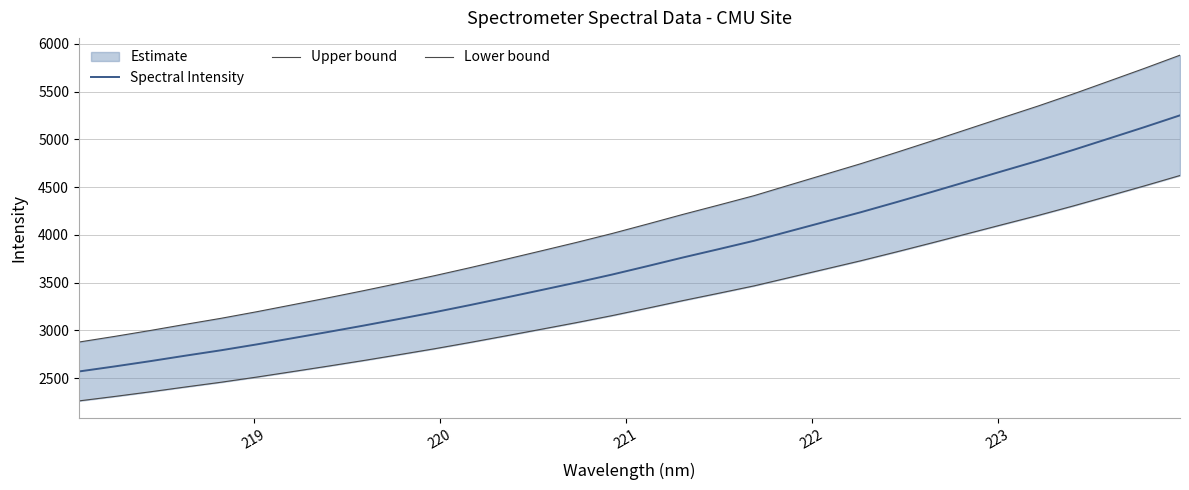

True or false: Upper bound and Lower bound cross at least once.

False